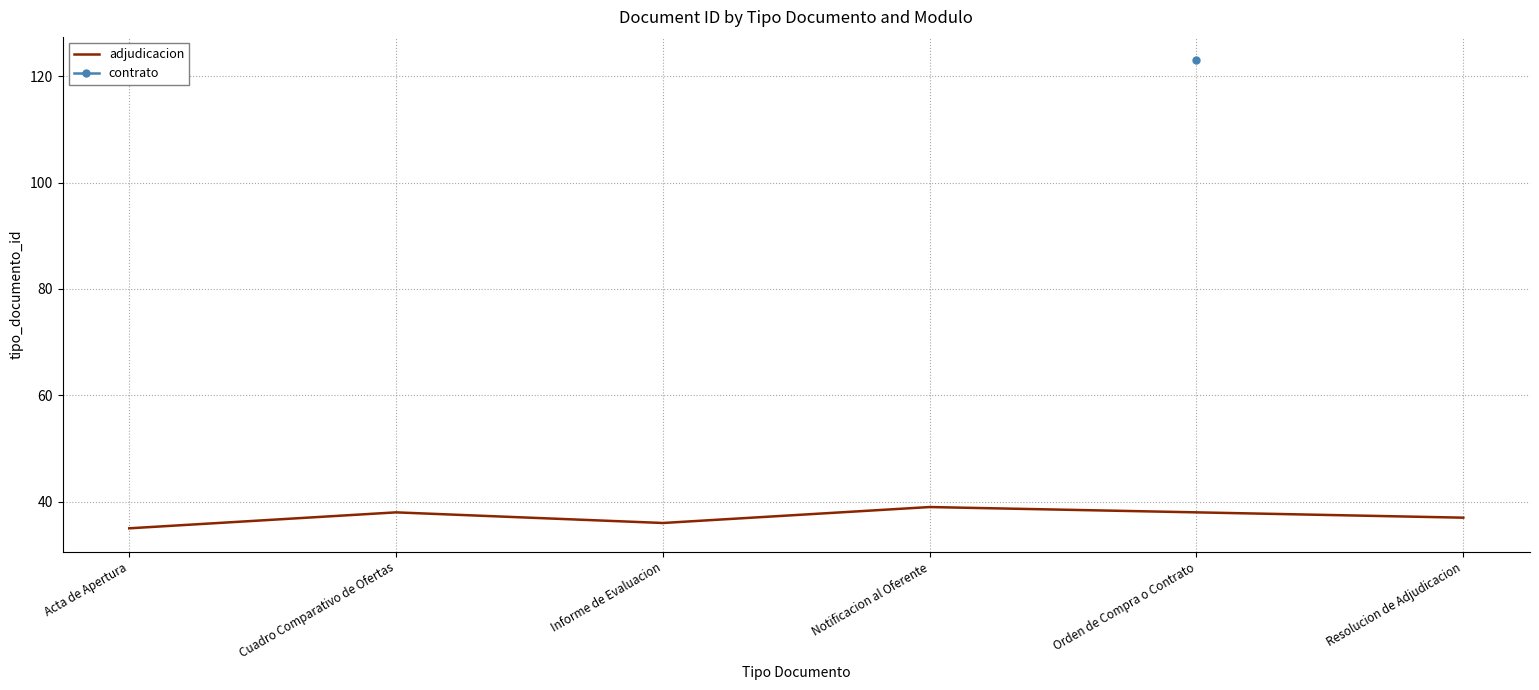

The value of adjudicacion at Informe de Evaluacion is 36. True or false?

True